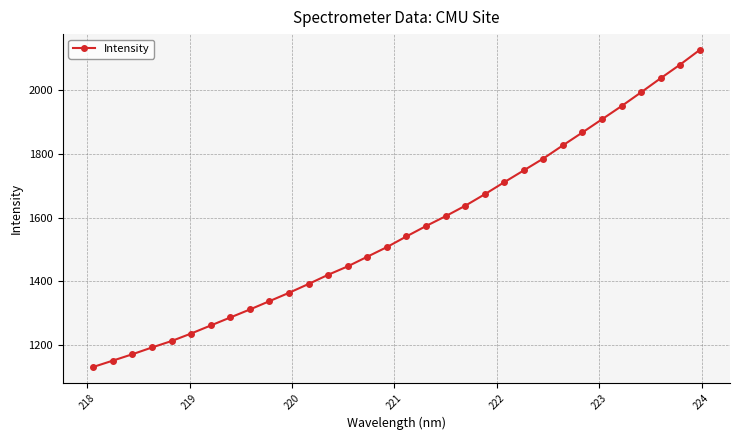

Is this an area chart (filled region under the line)?

No